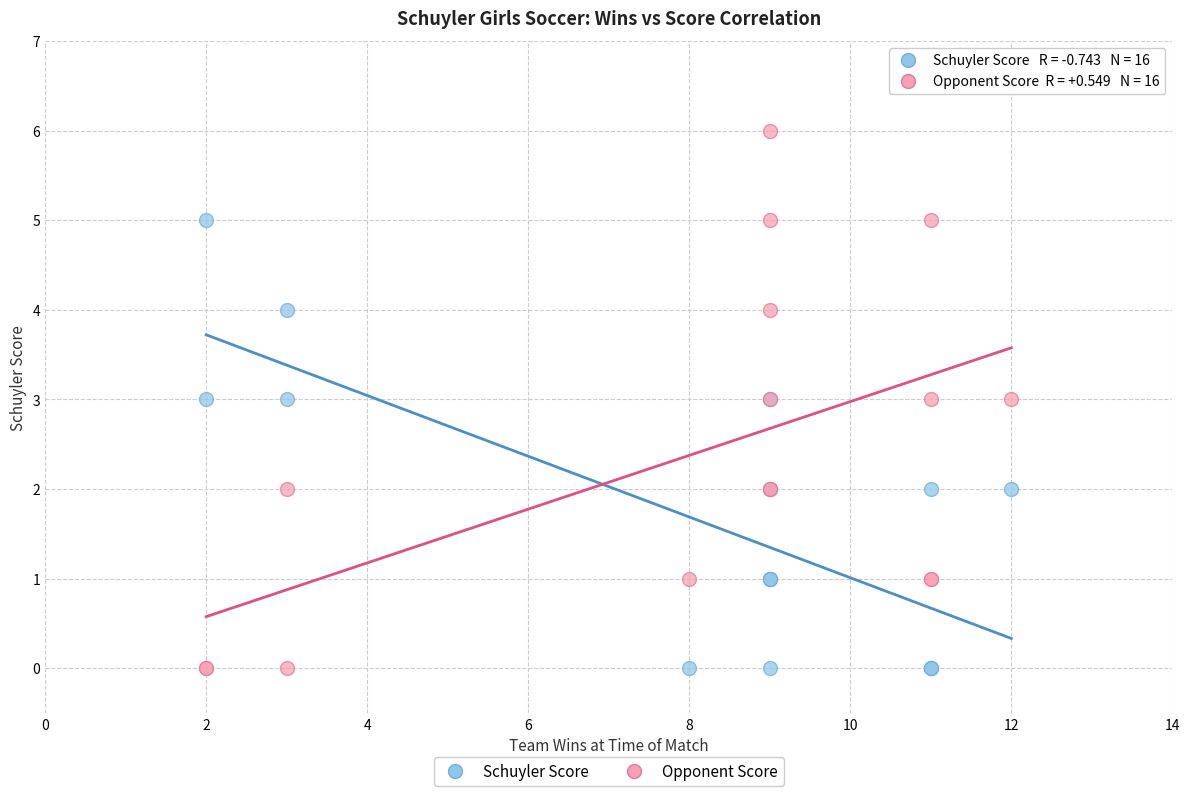

What is the X range (max minus min) for the scatter plot?

10